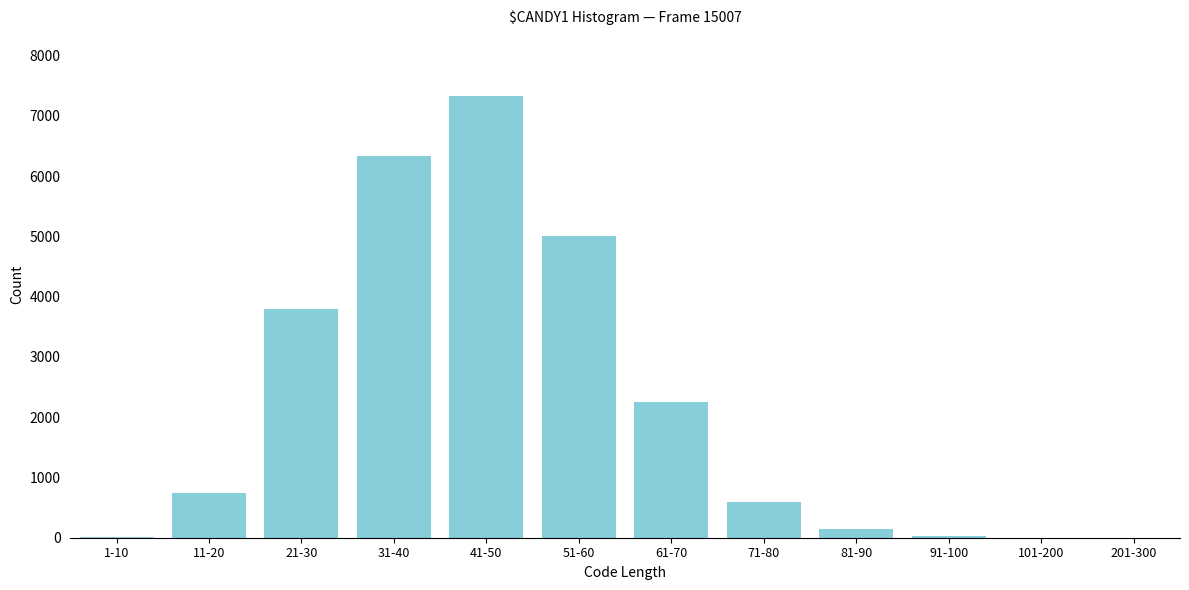

What is the sum of all values?

26246